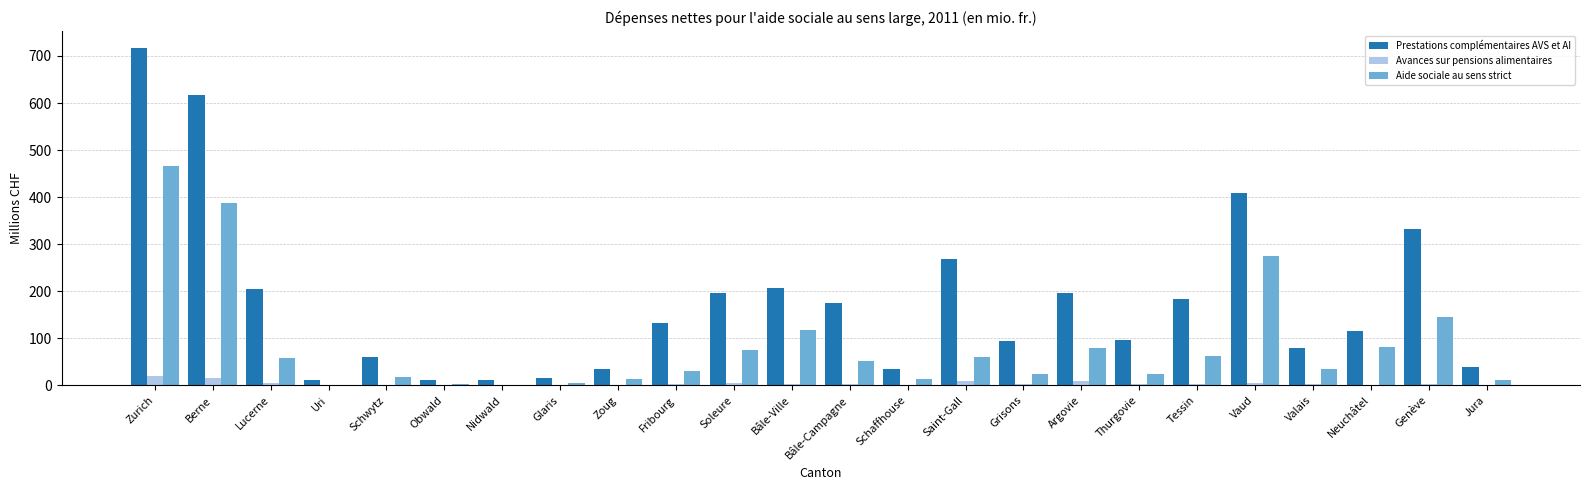

How many data points in Prestations complémentaires AVS et AI are above 132?

12